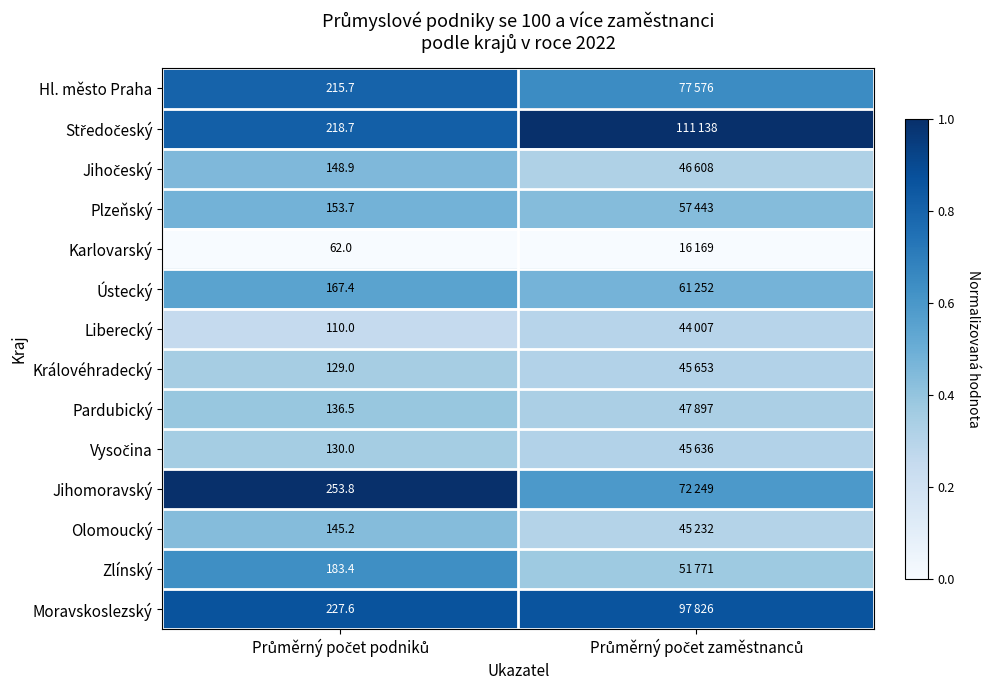

Is it true that Plzeňský equals 0.1 at Průměrný počet podniků?

False